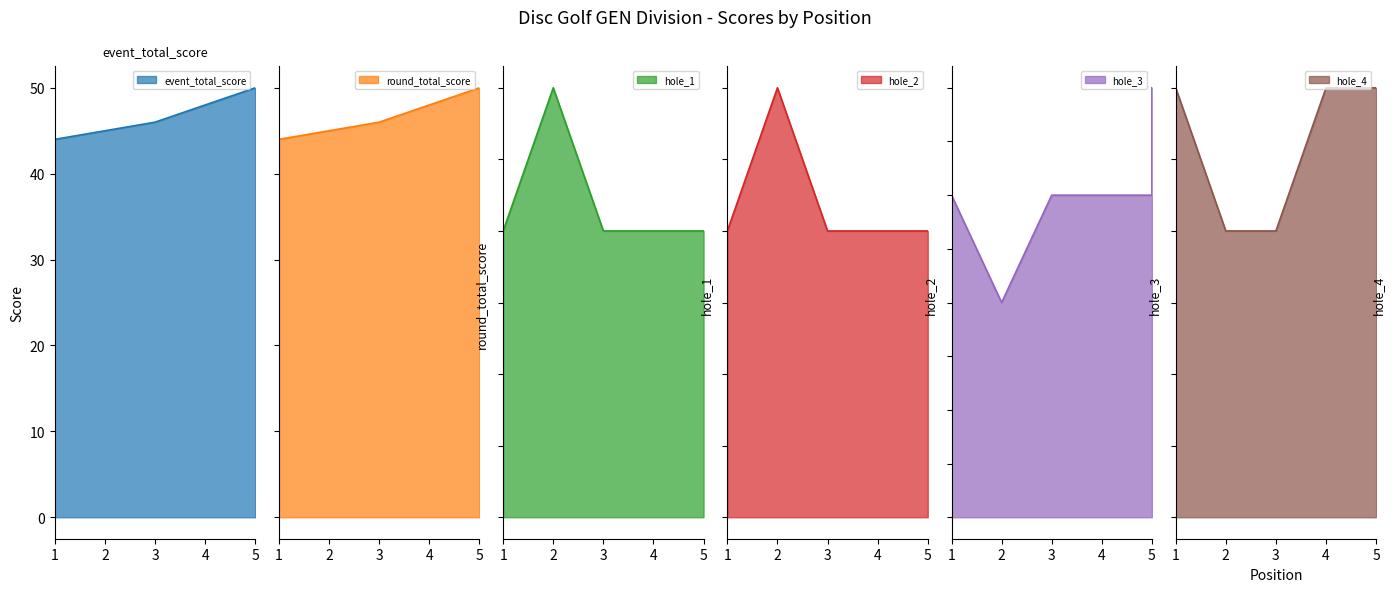

Which category has the highest value across all series?

5